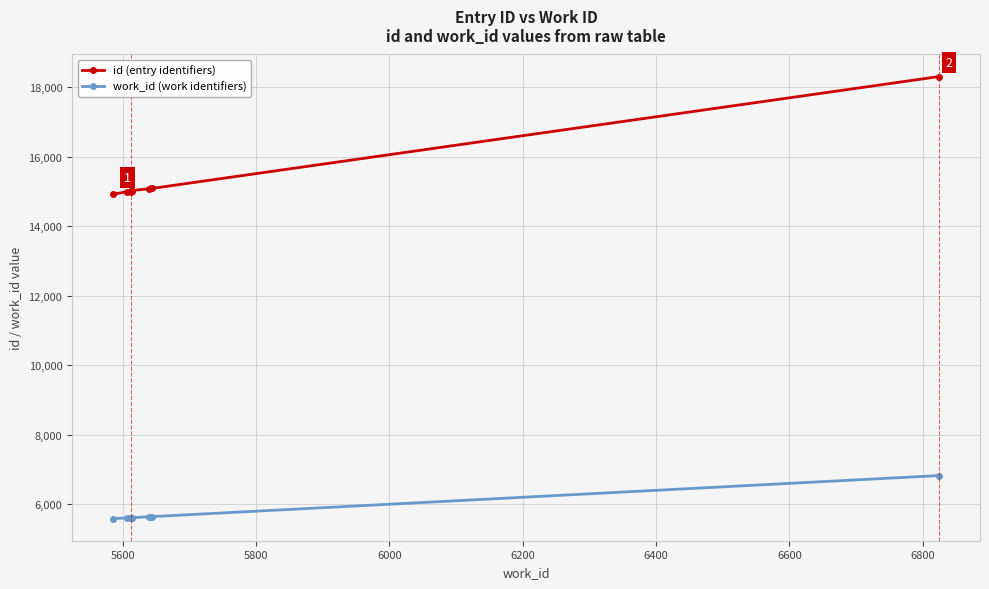

What is the maximum value for work_id (work identifiers)?

6824